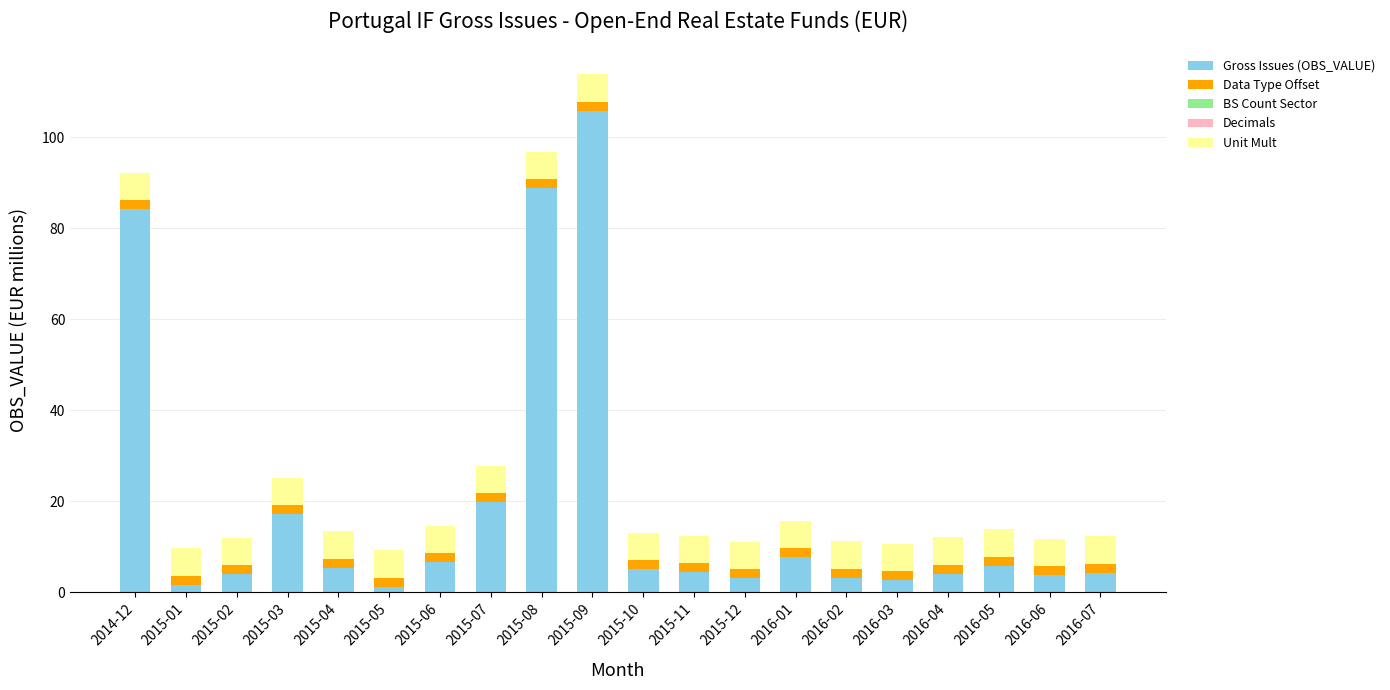

The Gross Issues (OBS_VALUE) series shows 1.5 at 2015-10. True or false?

False